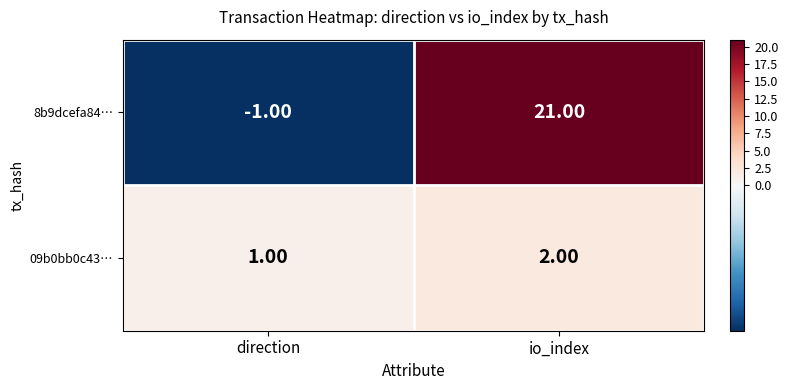

How many distinct data groups are displayed?

2